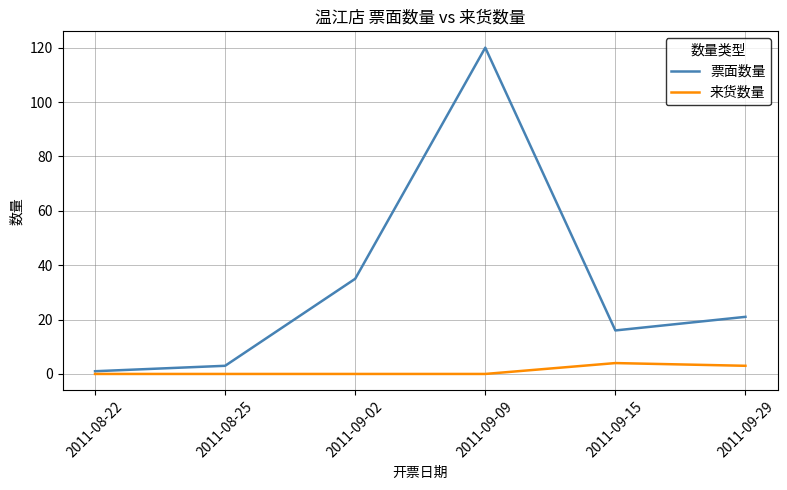

The 票面数量 series shows 120 at 2011-09-09. True or false?

True